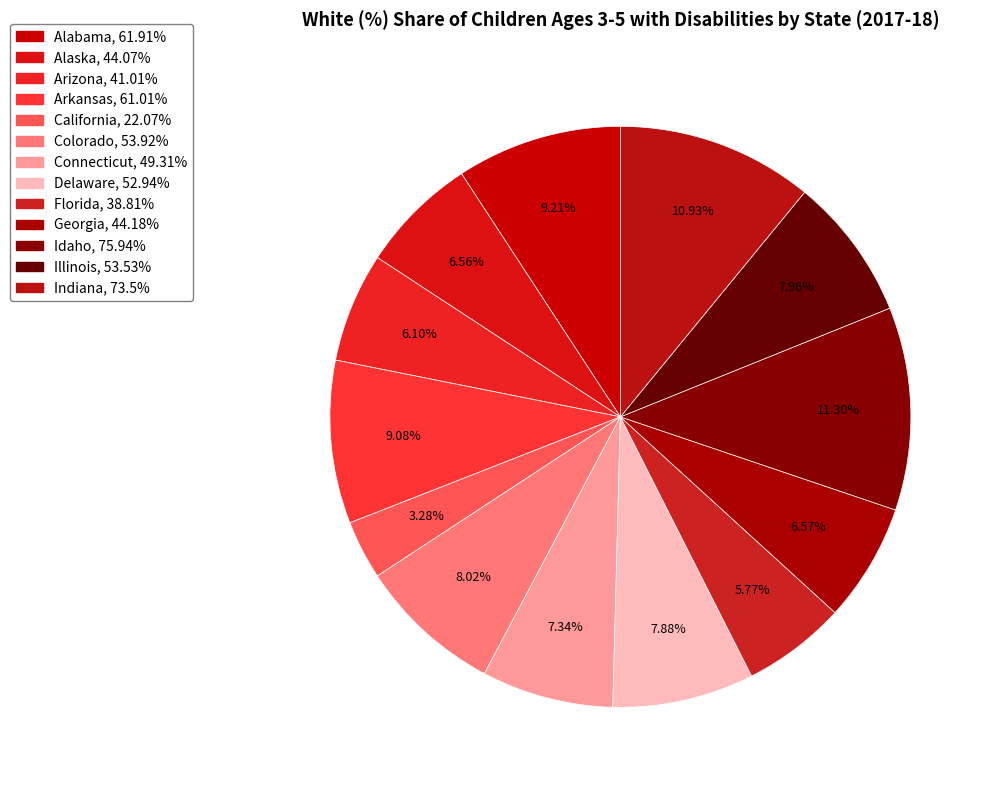

How many slices are in this pie chart?

13